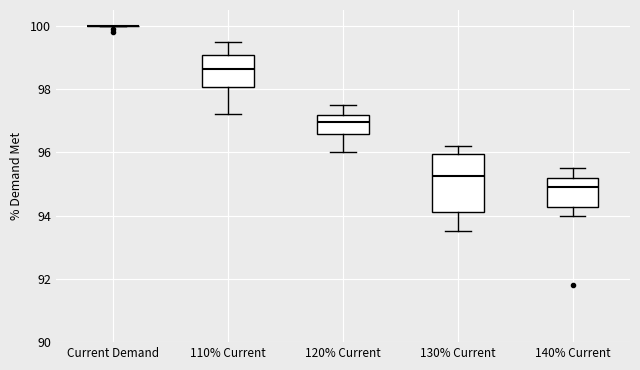

Where is the lower edge of the box for 130% Current on the y-axis? The values are not printed on the chart, so give them approximately, as read against the axis.

94.2